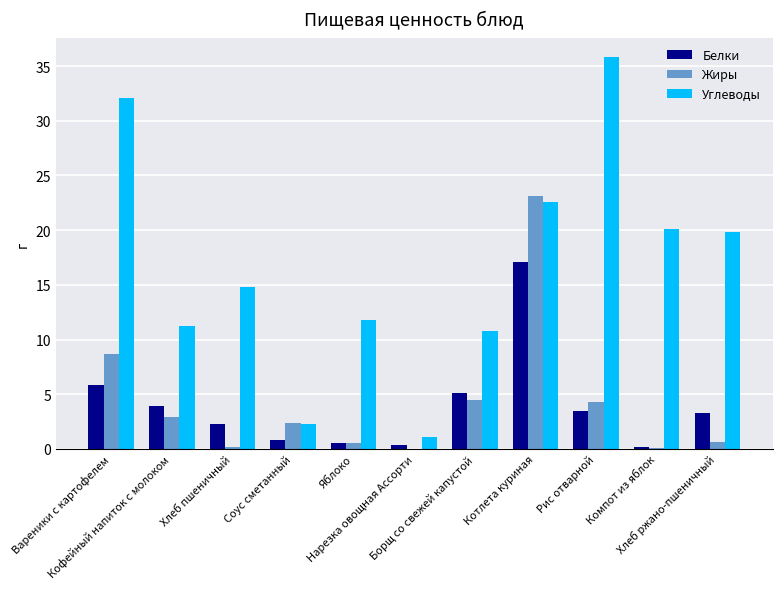

Which series has the largest total across all categories?

Углеводы